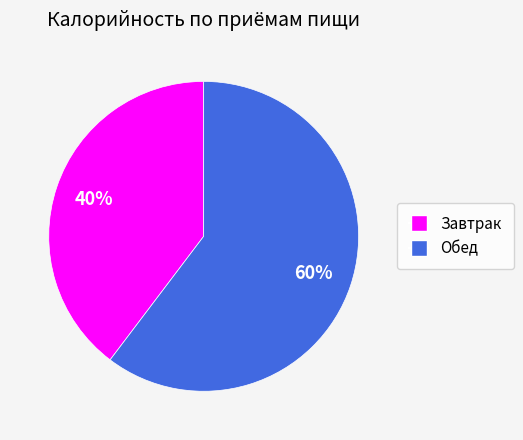

Is Завтрак the majority of the pie?

No